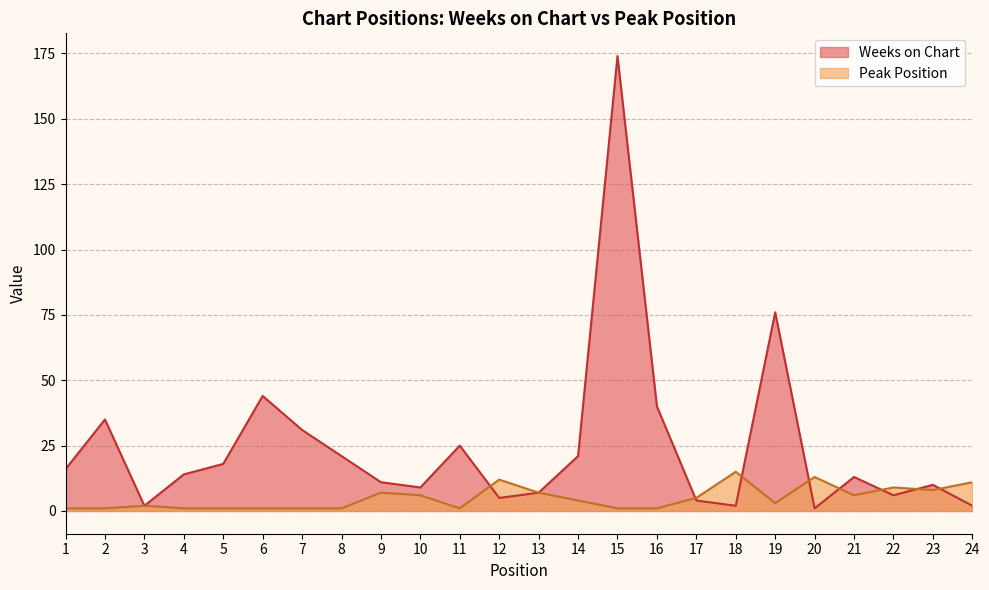

Rank the series at 5 from highest to lowest value.

Weeks on Chart, Peak Position